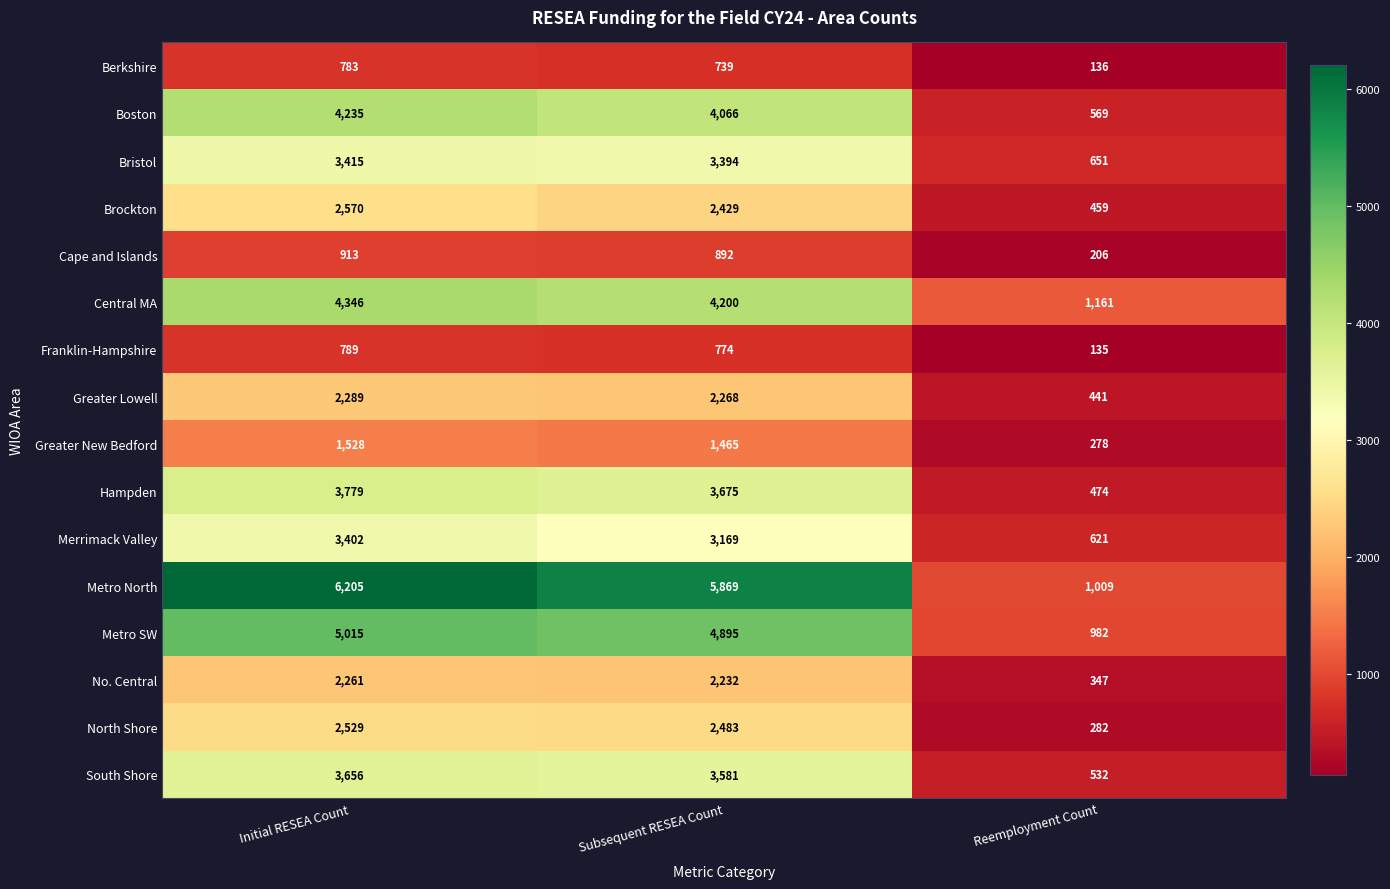

What is the difference between the Cape and Islands values at Subsequent RESEA Count and Initial RESEA Count?

21